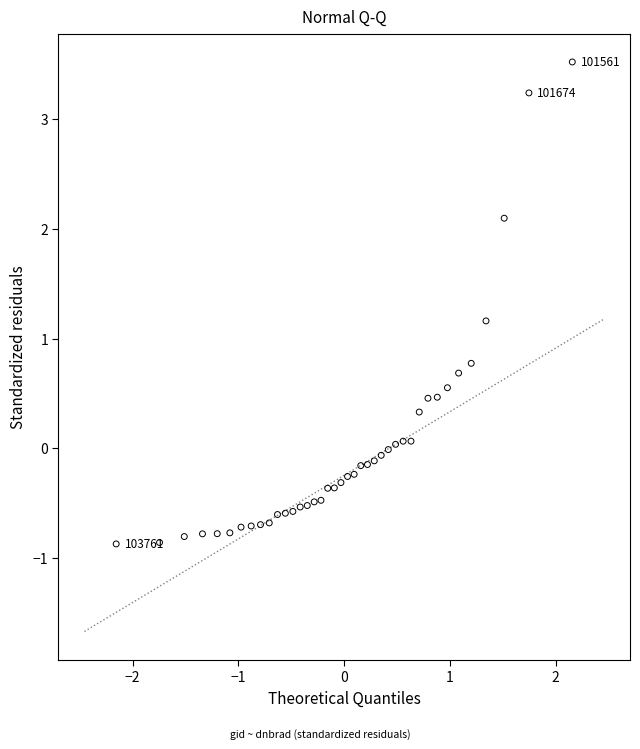

What is the range of Y values (max minus min)?

4.4